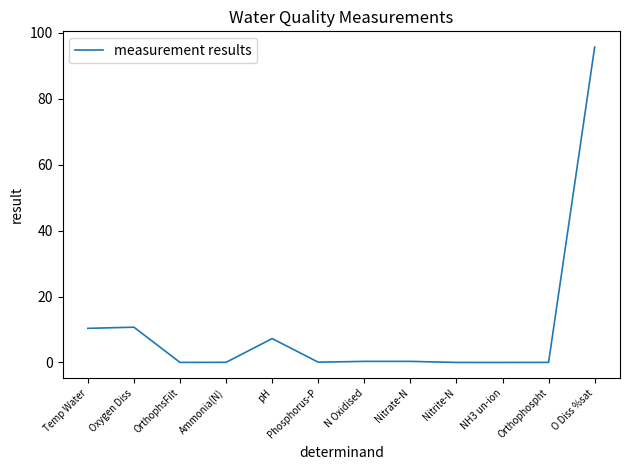

Is this an area chart (filled region under the line)?

No